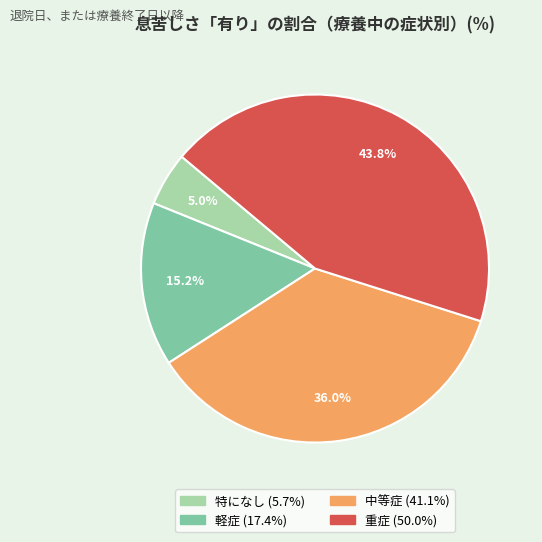

How much of the chart is everything except 中等症?

64.0%